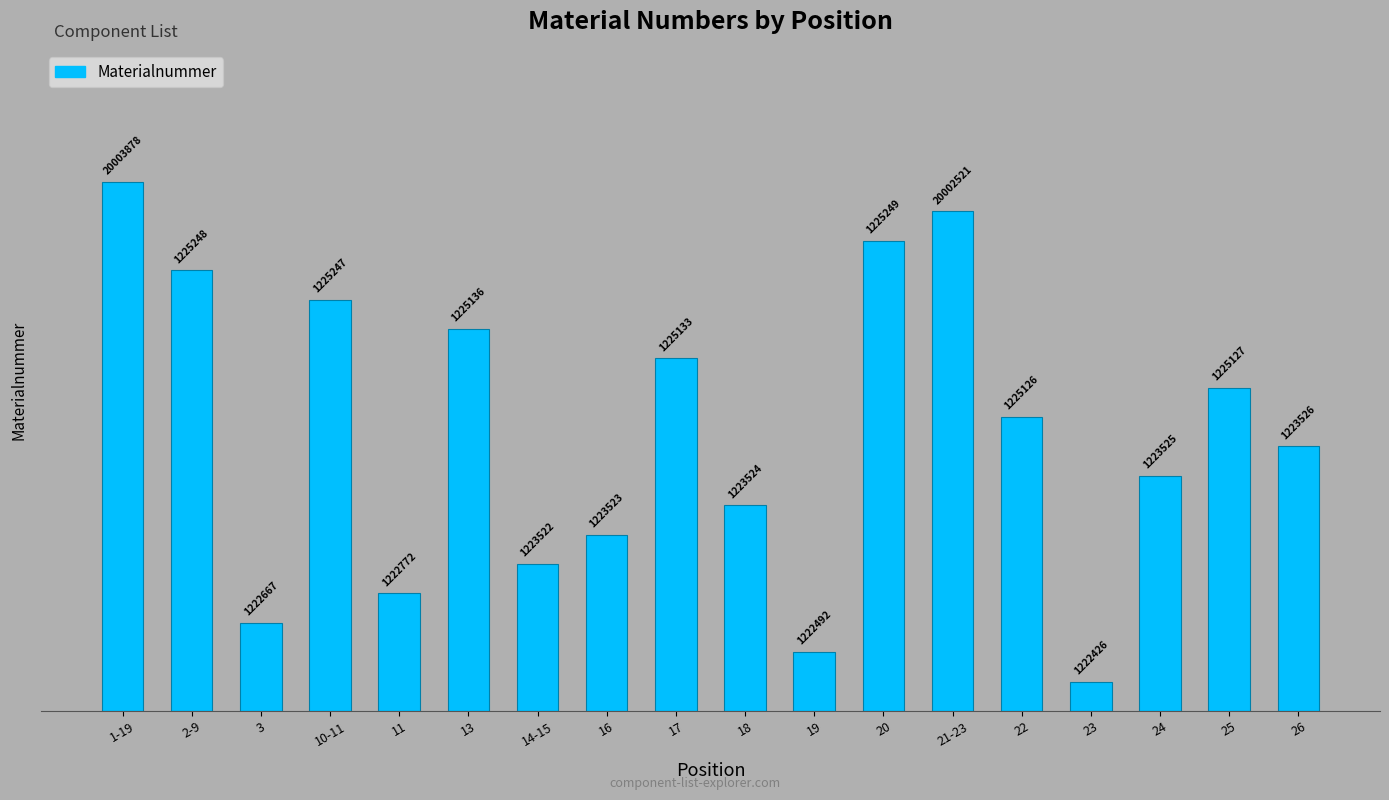

What is the change in value from 21-23 to 22?

-0.4